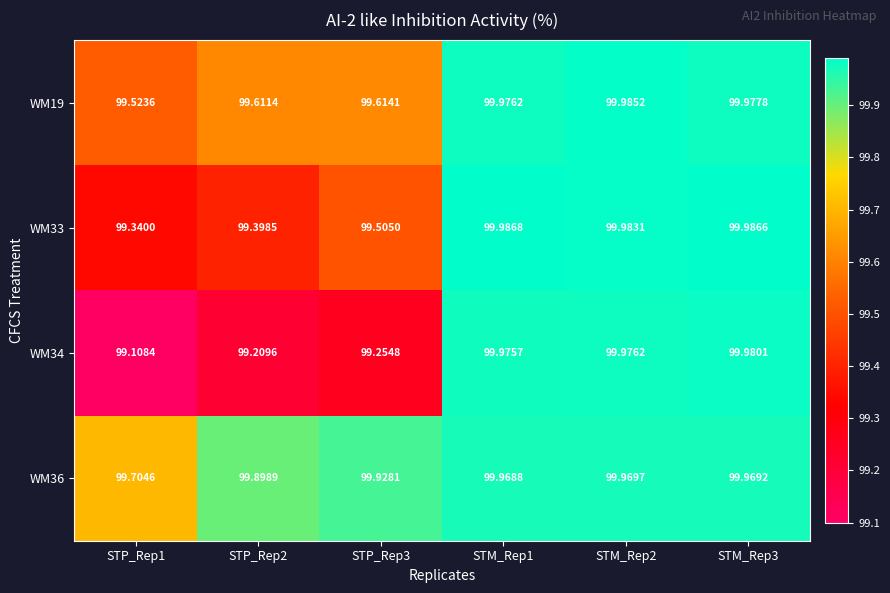

Is the value of WM34 at STP_Rep1 greater than the value of WM19 at STM_Rep1?

No